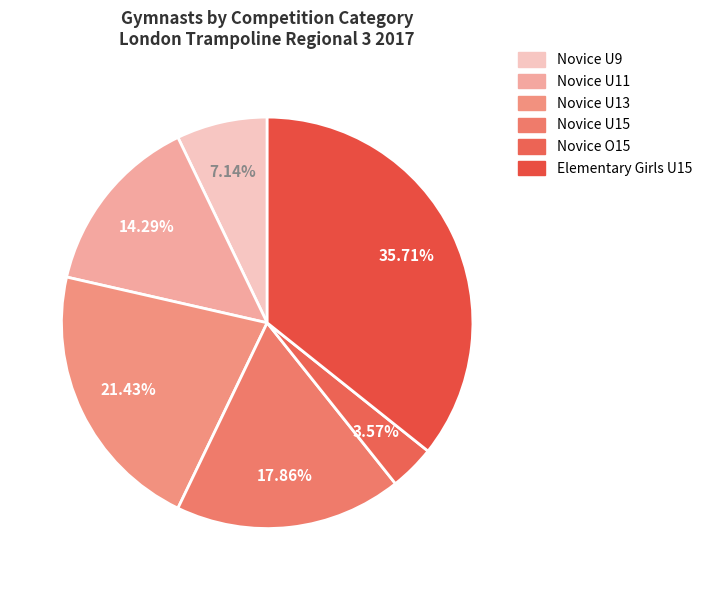

How many segments does this pie chart have?

6